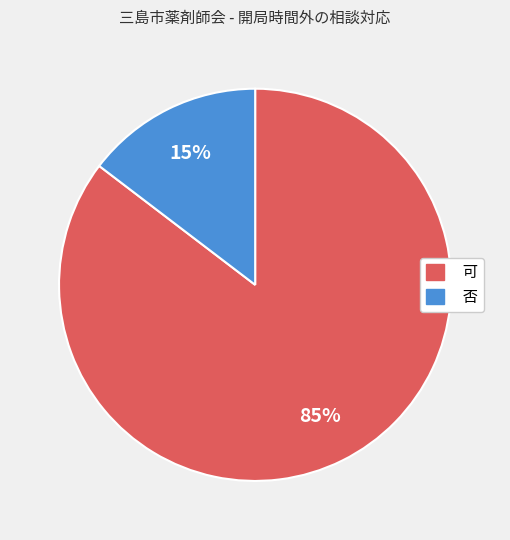

What percentage is the 否 slice, to the nearest percent?

15%